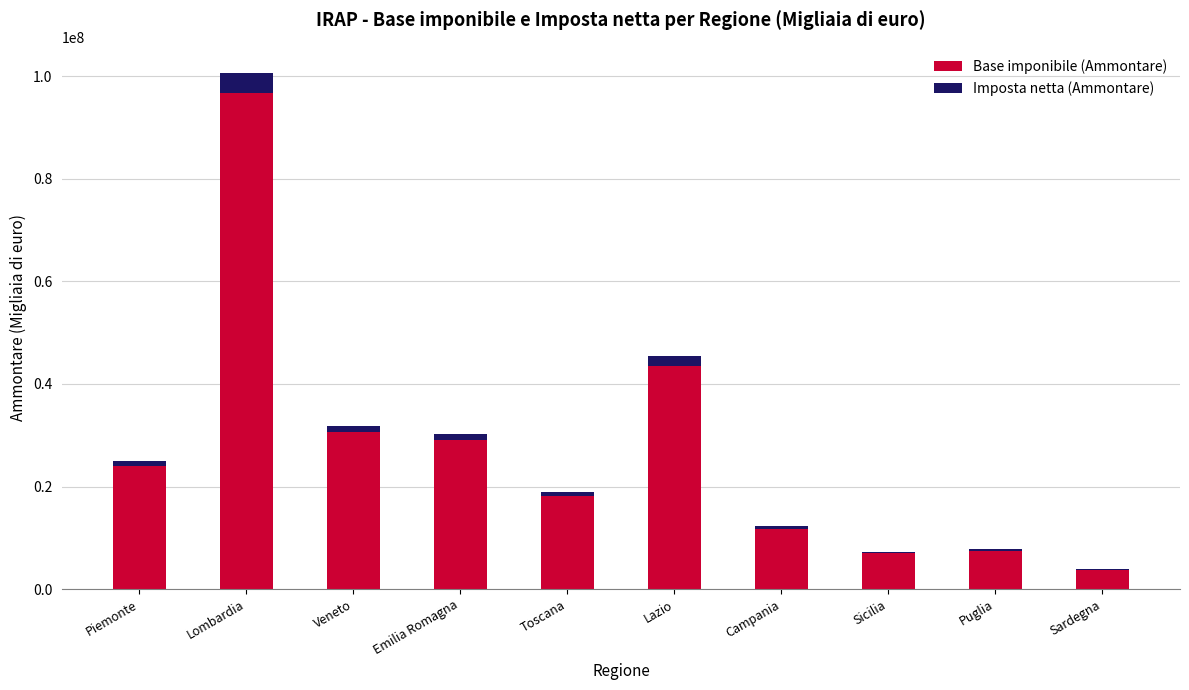

Does the chart contain stacked bars?

Yes